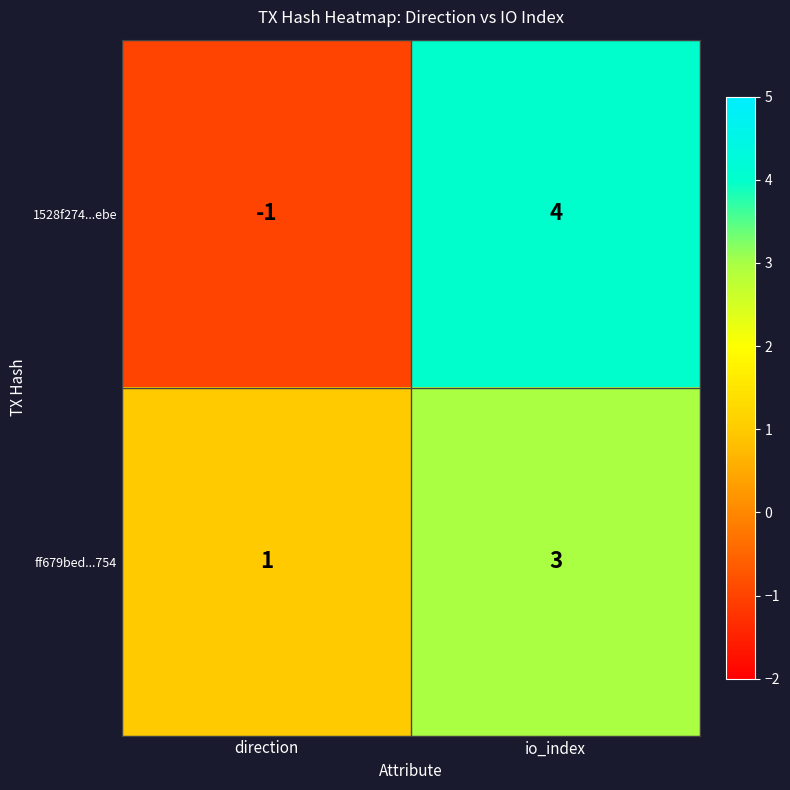

Which category has the lowest value across all series?

direction